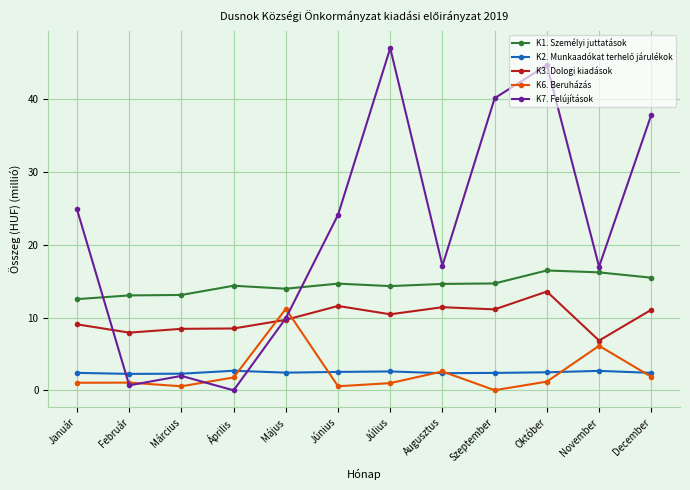

What position from the right is Március?

10